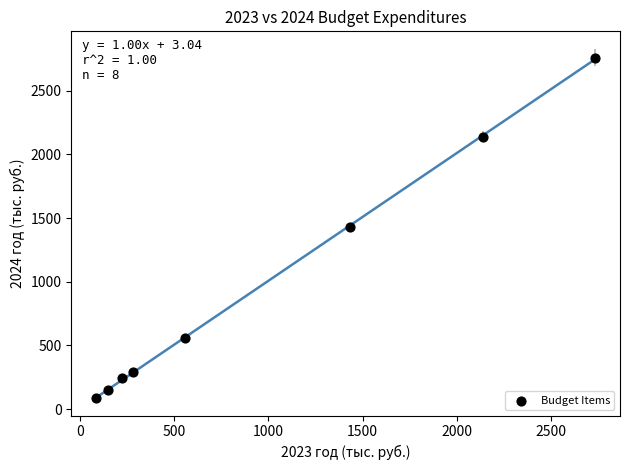

What is the range of X values (max minus min)?

2644.1